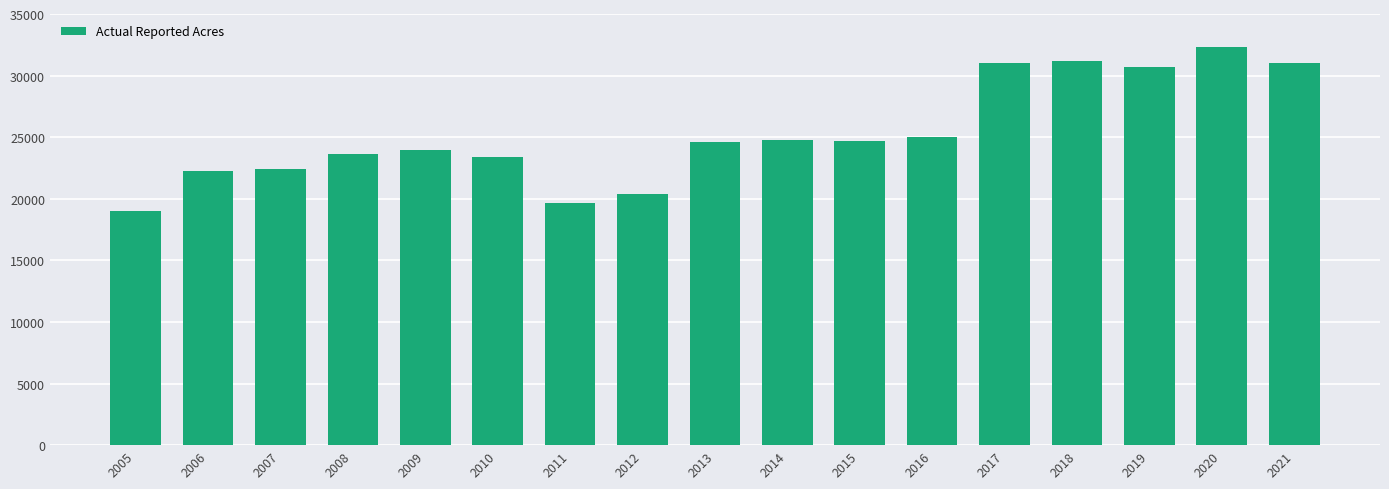

Approximately how many times larger is the value at 2015 compared to 2013?

1.0